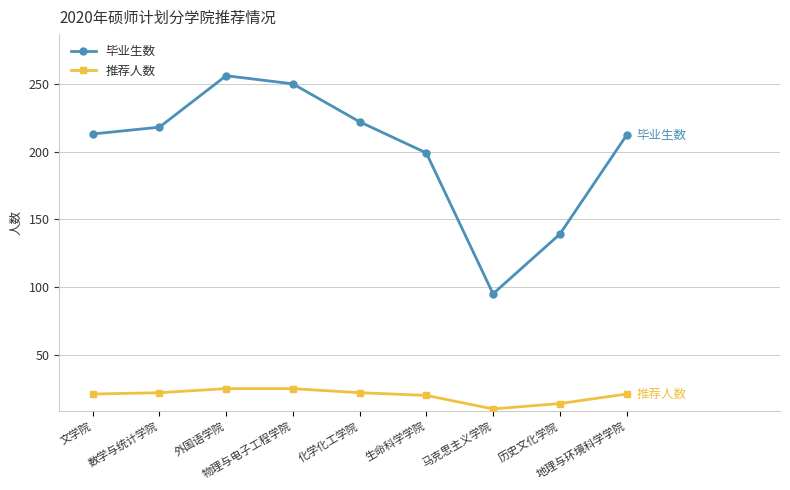

Where is the first local minimum for 毕业生数?

马克思主义学院